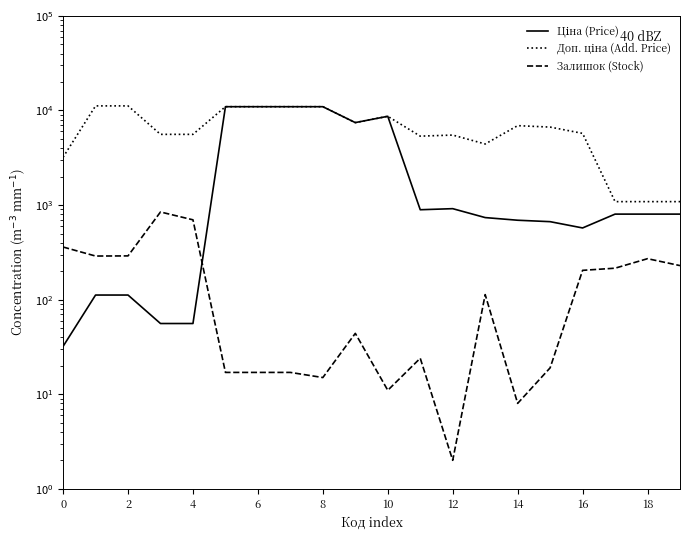

How many lines are shown in the chart?

3